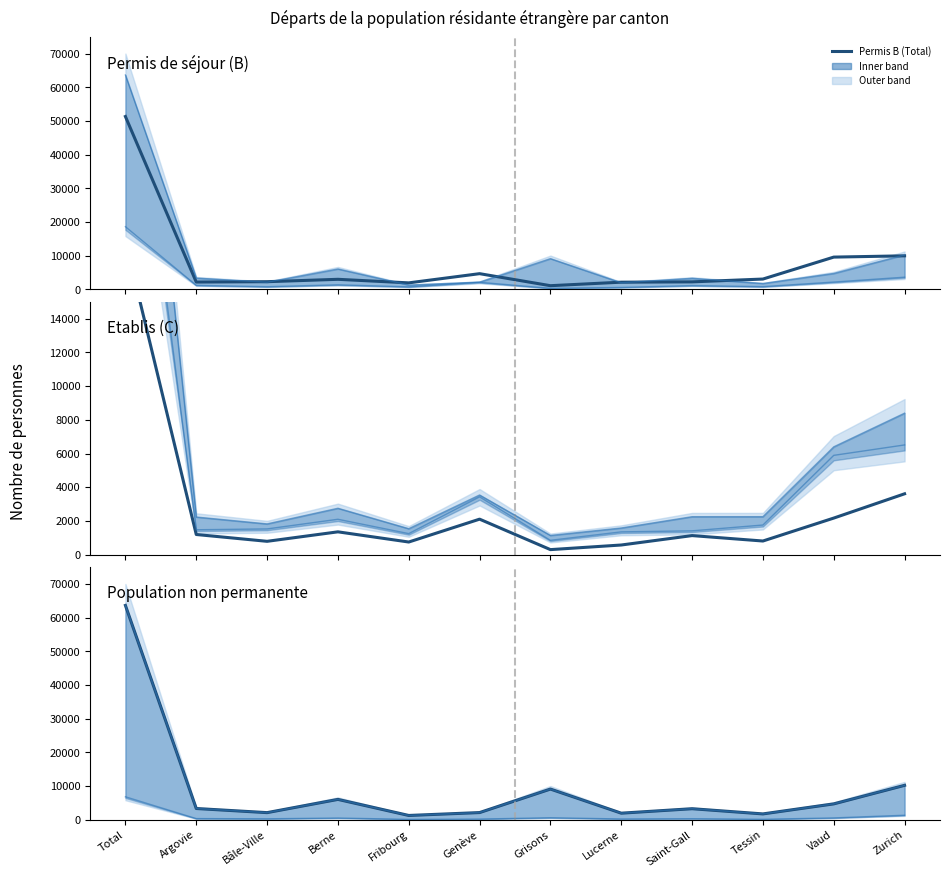

How many interior local valleys does the Non permanente (Total) series have?

4